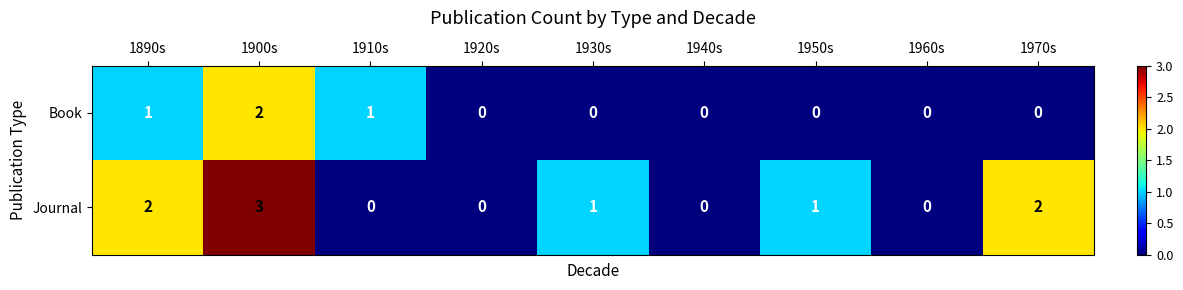

Which label corresponds to the largest value in the chart?

1900s